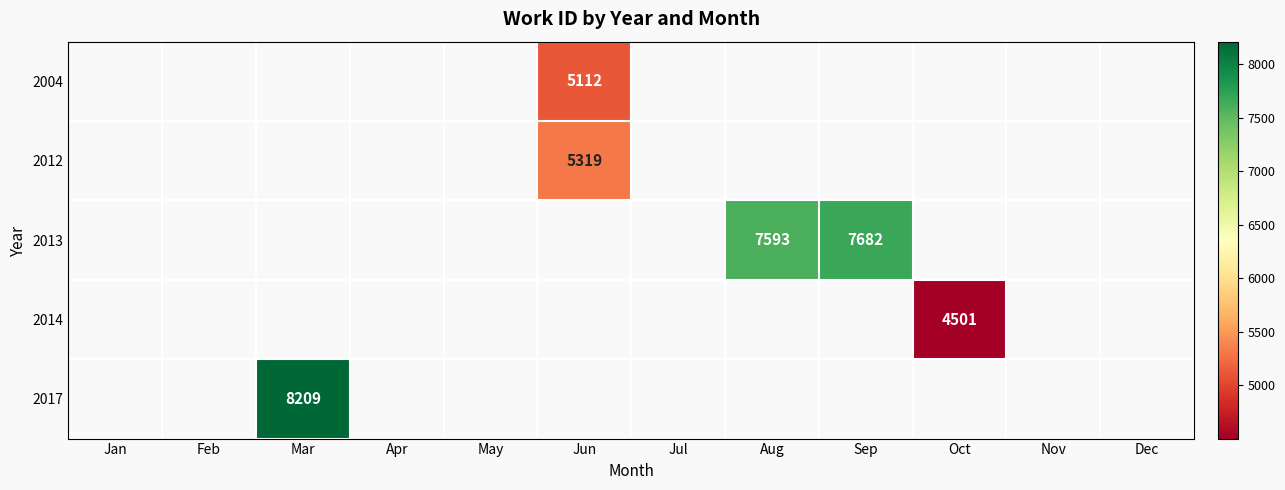

True or false: 2014 has a value of 6478 at Oct.

False